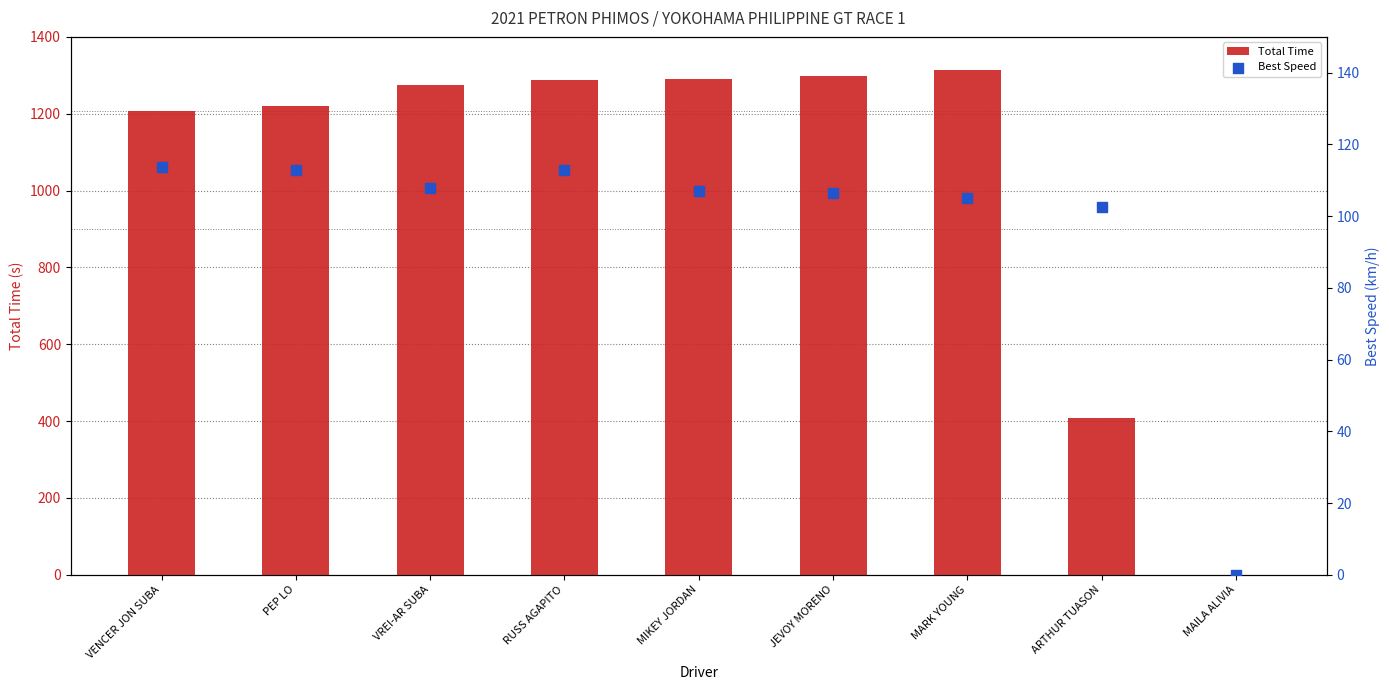

Is the value of Total Time at MIKEY JORDAN greater than the value of Best Speed at PEP LO?

Yes